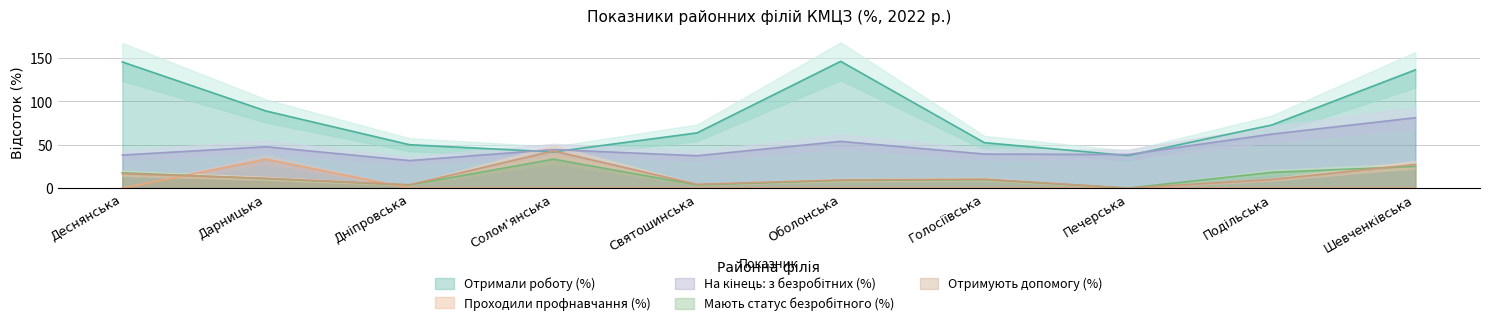

What is the sum of the Мають статус безробітного (%) values at Дніпровська and Подільська?

21.8